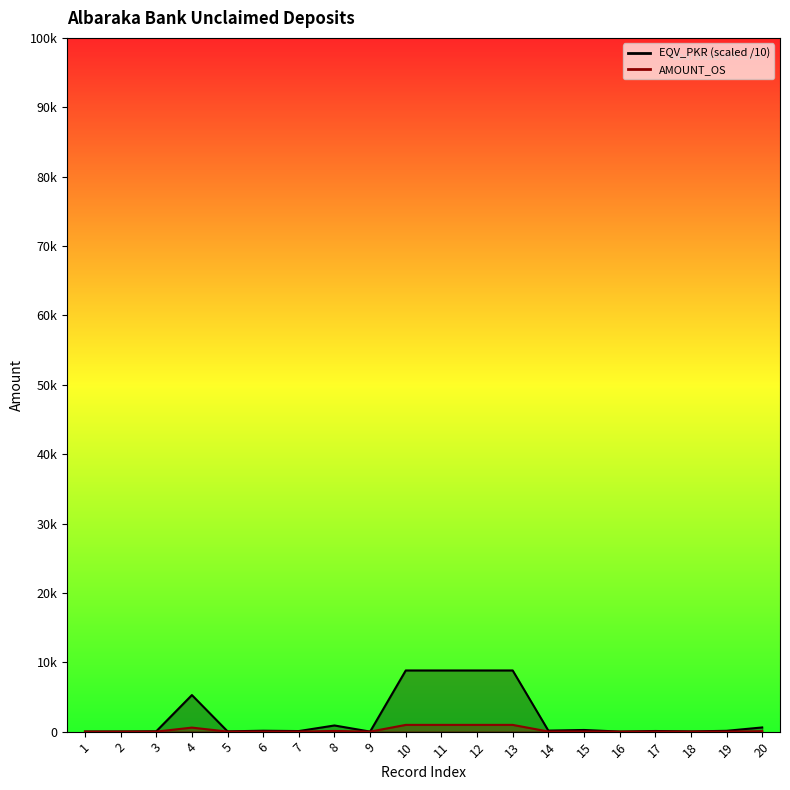

True or false: AMOUNT_OS and EQV_PKR intersect in this chart.

False